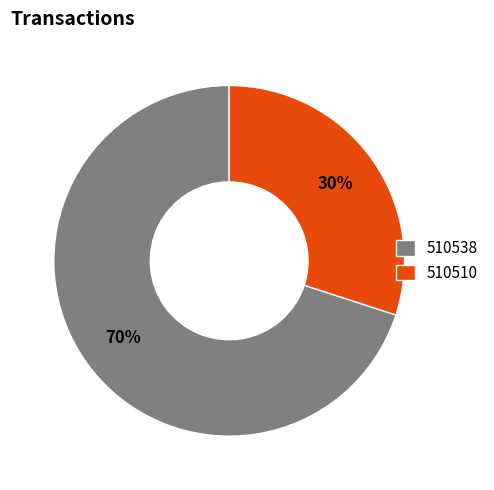

Count the number of slices in the pie.

2